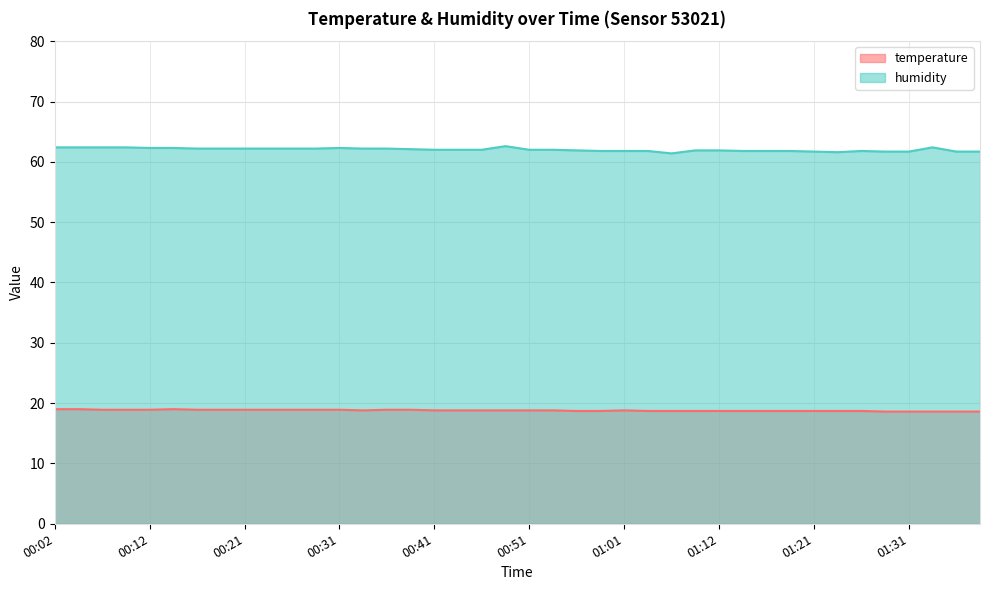

The temperature series shows 7.4 at 01:01. True or false?

False